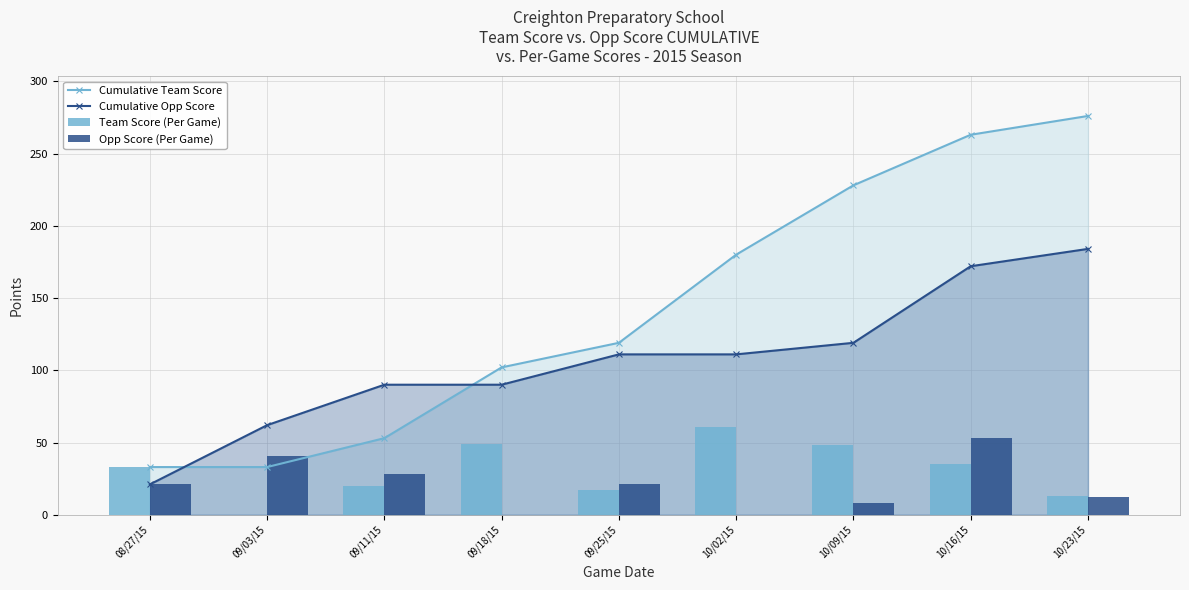

At 09/18/15, list the series in order from largest to smallest.

Cumulative Team Score, Cumulative Opp Score, Team Score (Per Game), Opp Score (Per Game)